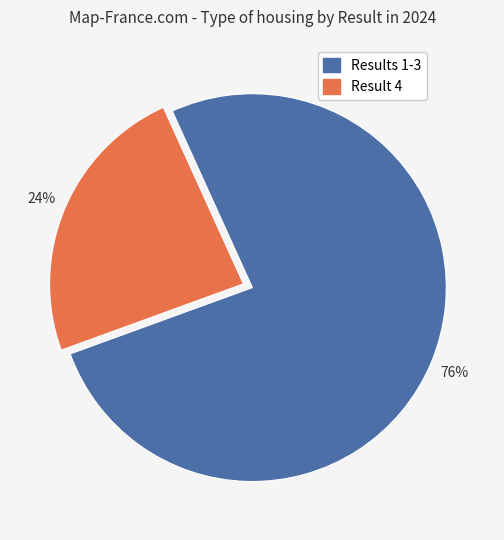

To the nearest percent, what is the difference between the largest and smallest slice percentages?

52%